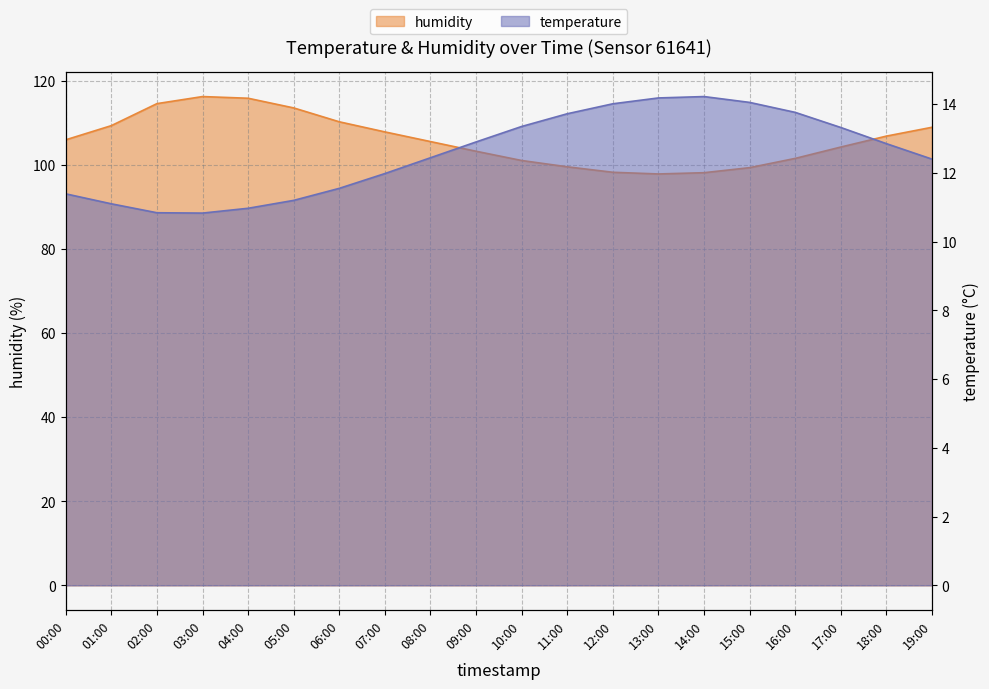

What position from the left is 02:00?

3